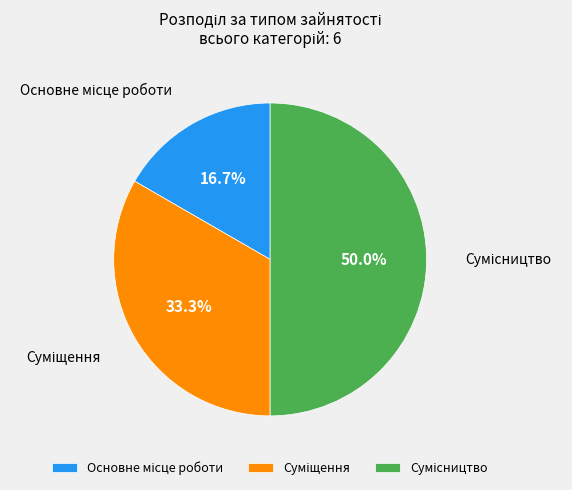

How many slices are in this pie chart?

3